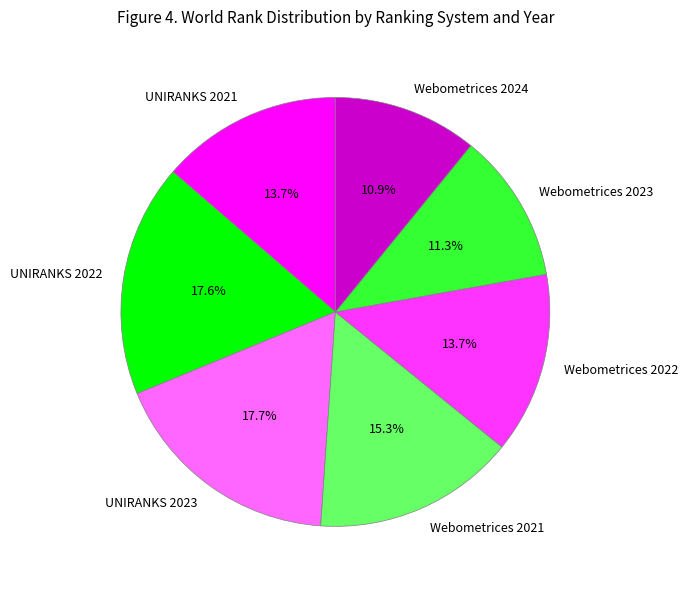

What is the ratio of the value at Webometrices 2024 to the value at Webometrices 2023?

1.0